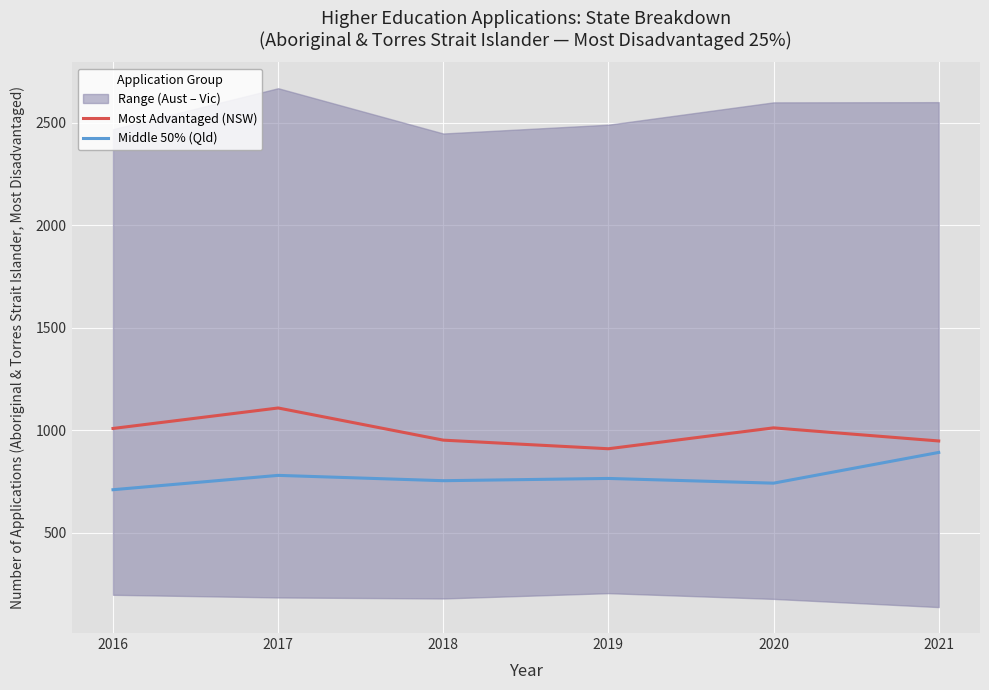

True or false: Most Advantaged (NSW) and Middle 50% (Qld) cross at least once.

False